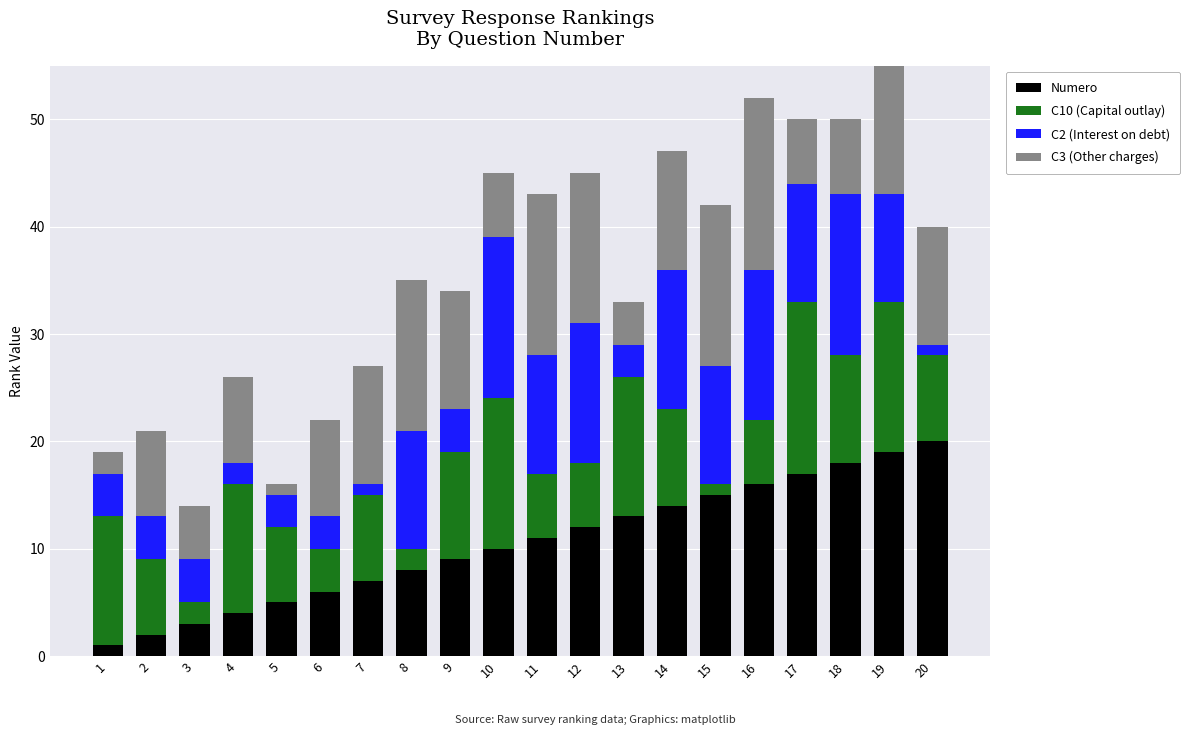

True or false: Numero has a value of 11 at 11.

True